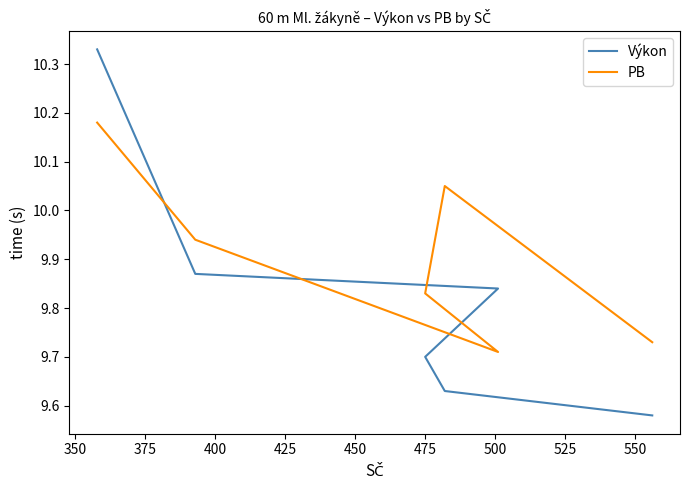

The value of PB at 425 is 6.4. True or false?

False